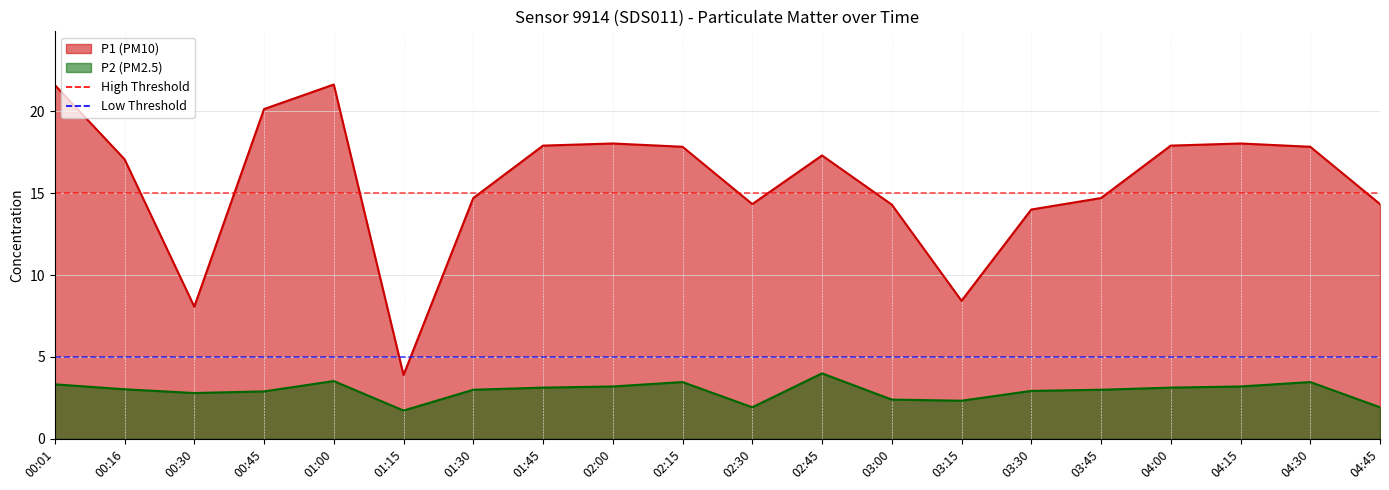

Reading left to right, what are all the values shown in this chart?

P1: 00:01=21.6	00:16=17.1	00:30=8.1	00:45=20.1	01:00=21.6	01:15=3.9	01:30=14.7	01:45=17.9	02:00=18.0	02:15=17.8	02:30=14.3	02:45=17.3	03:00=14.3	03:15=8.4	03:30=14.0	03:45=14.7	04:00=17.9	04:15=18.0	04:30=17.8	04:45=14.3
P2: 00:01=3.3	00:16=3.0	00:30=2.8	00:45=2.9	01:00=3.5	01:15=1.7	01:30=3.0	01:45=3.1	02:00=3.2	02:15=3.5	02:30=1.9	02:45=4.0	03:00=2.4	03:15=2.3	03:30=2.9	03:45=3.0	04:00=3.1	04:15=3.2	04:30=3.5	04:45=1.9